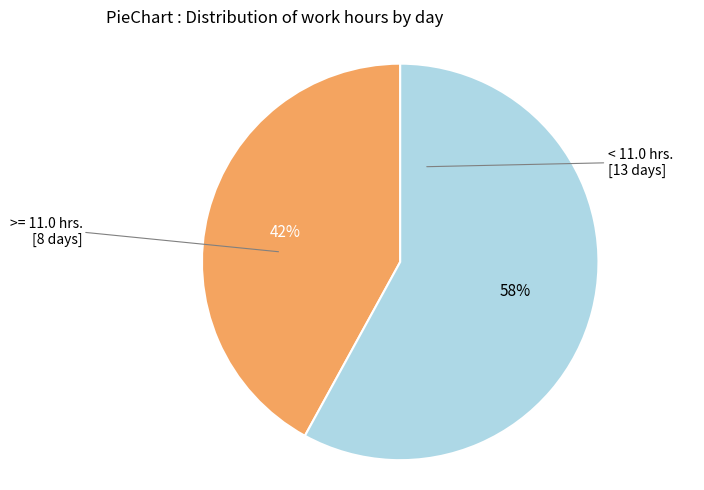

To the nearest percent, what is the difference between the largest and smallest slice percentages?

16%